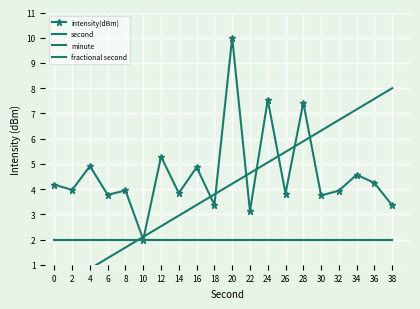

At which category is the sum across all series the highest?

20